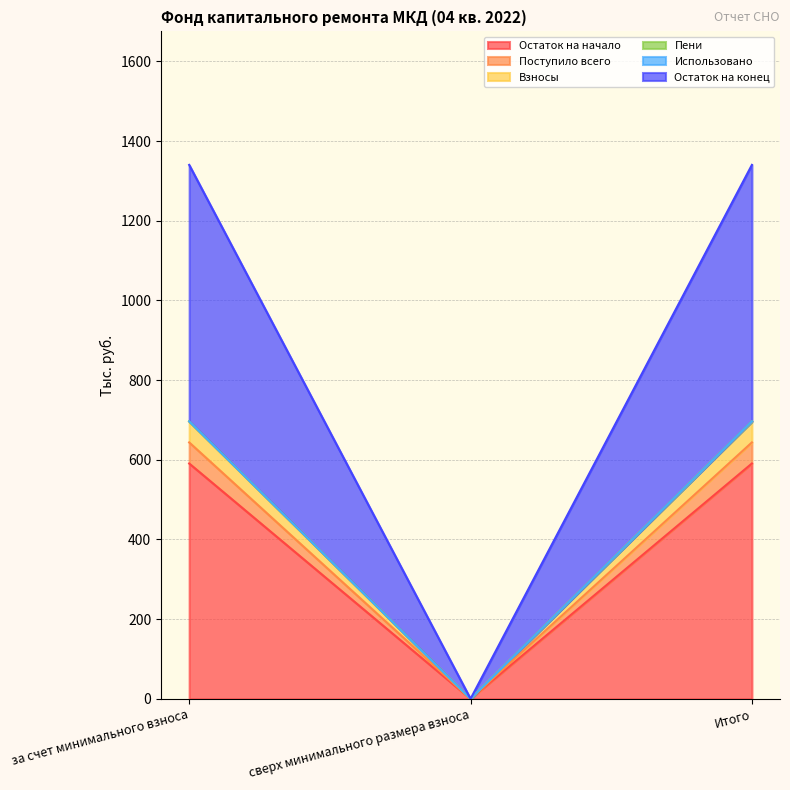

The value of Взносы at Итого is 410.9. True or false?

False